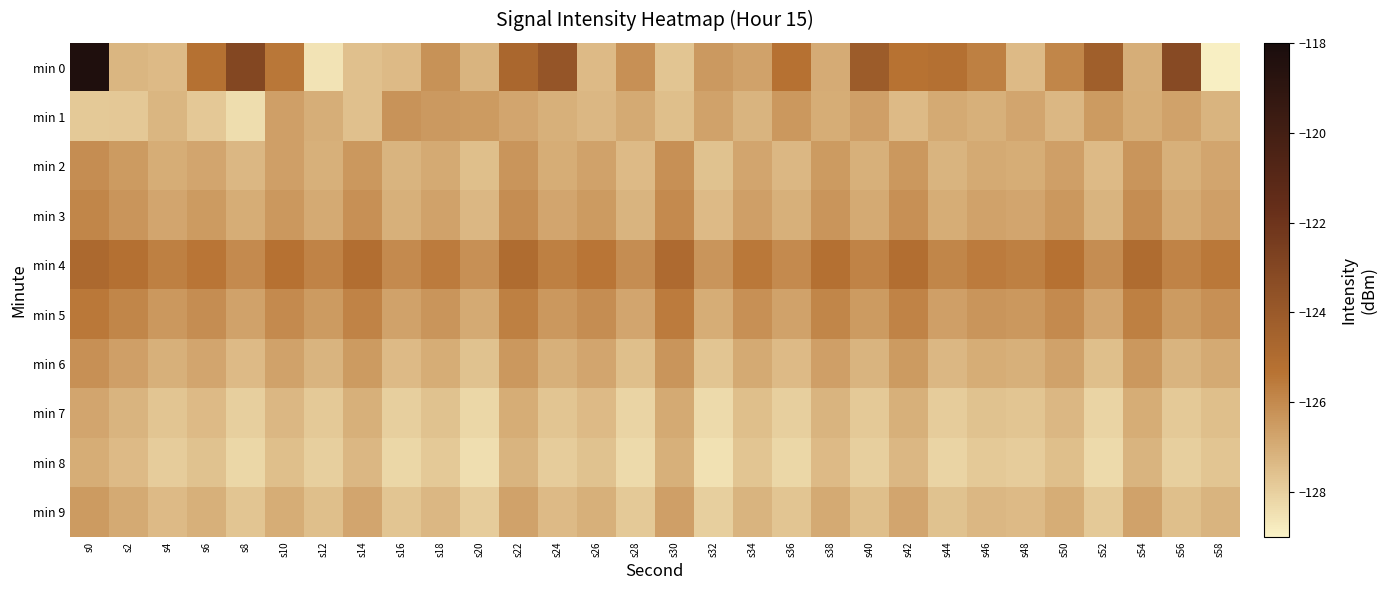

Which label corresponds to the largest value in the chart?

s0